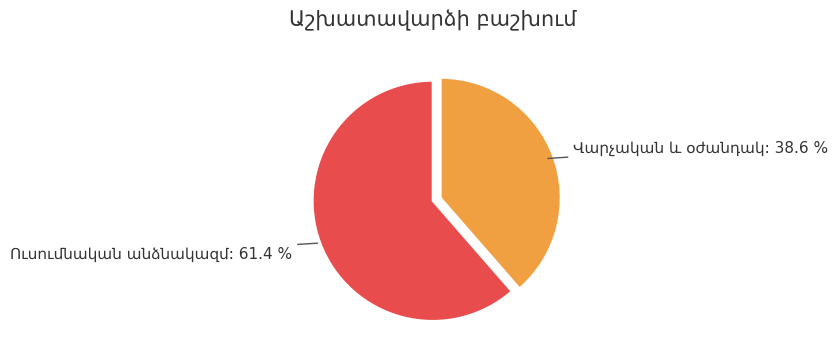

Is there any slice that represents more than half of the pie?

Yes